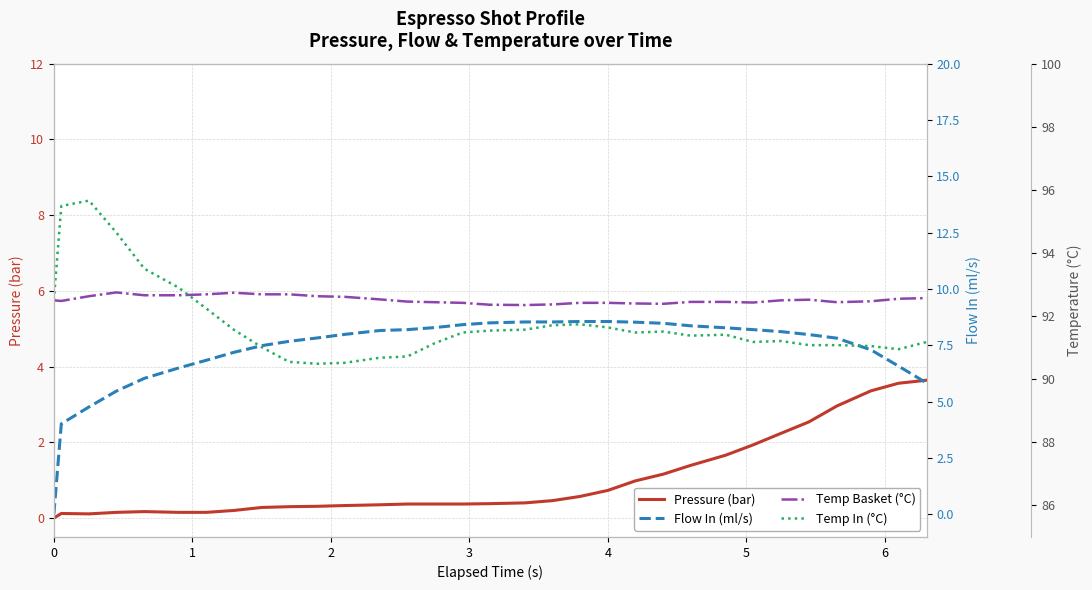

What is the maximum value for Pressure (bar)?

3.6